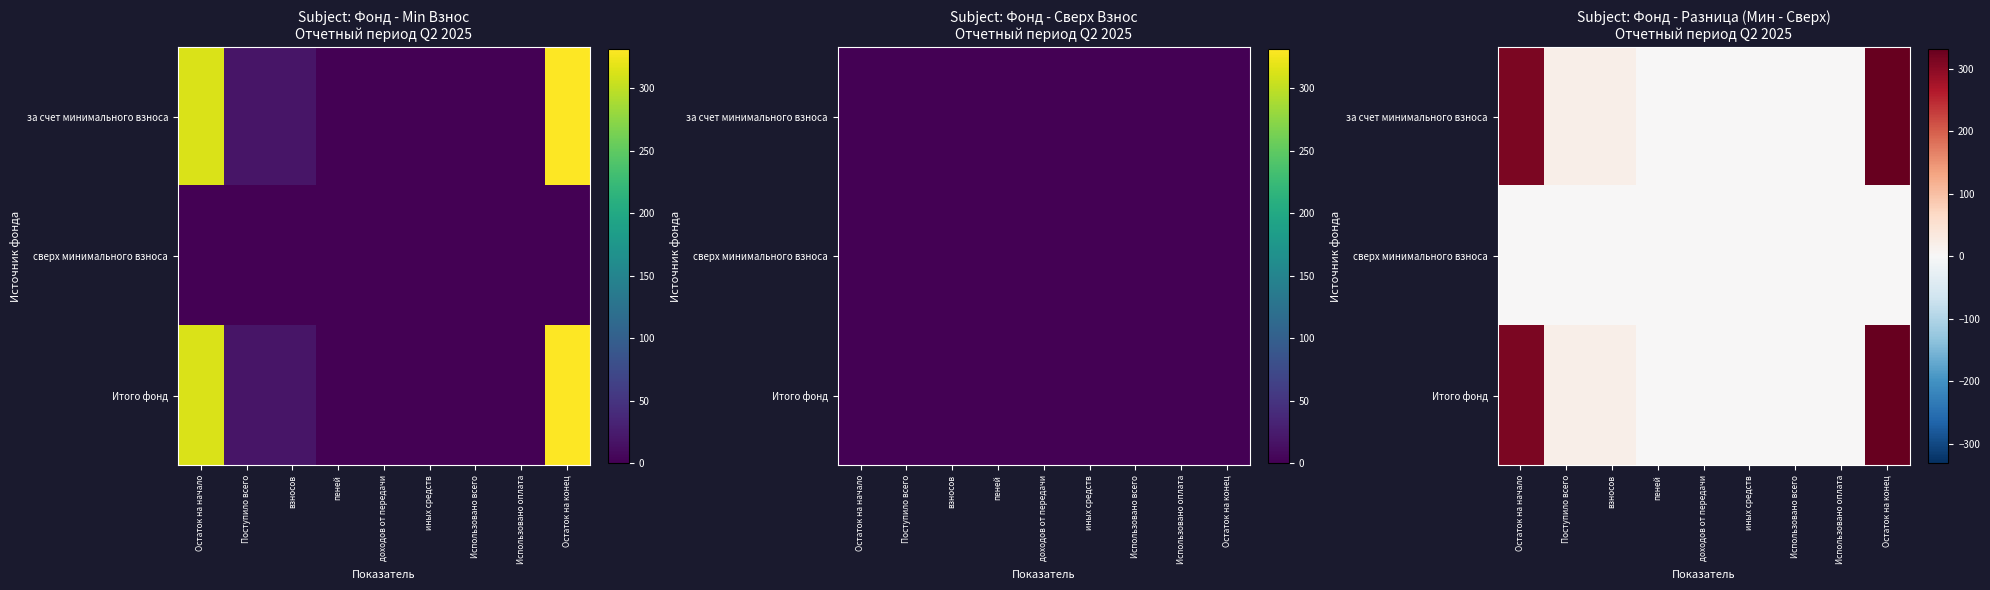

At which label does Итого фонд reach its peak?

Остаток на конец